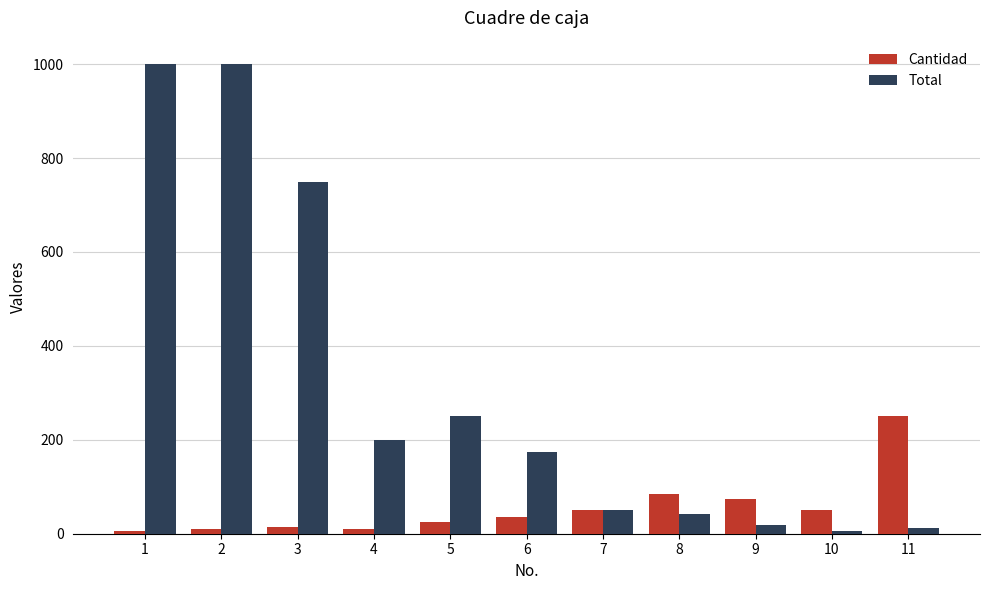

What is the total value across all series at 9?

93.8